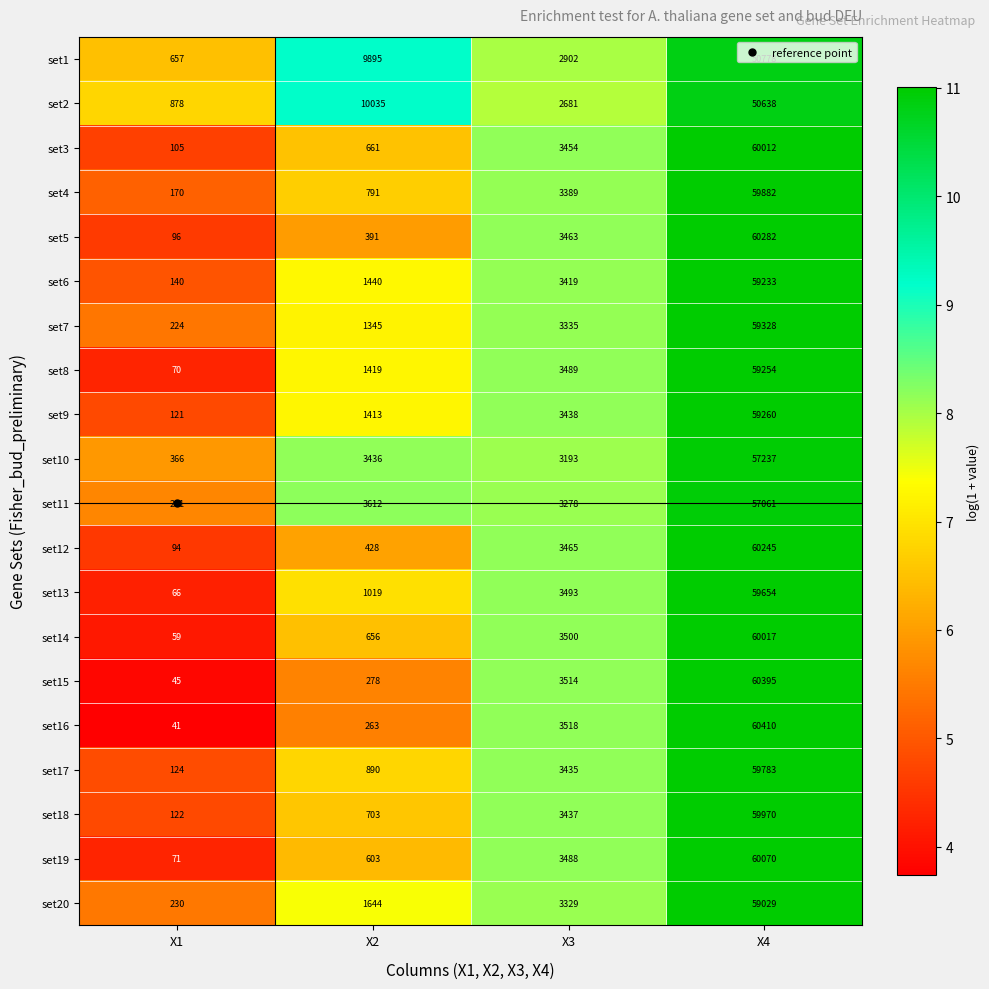

What is the total value across all series at X2?

40922